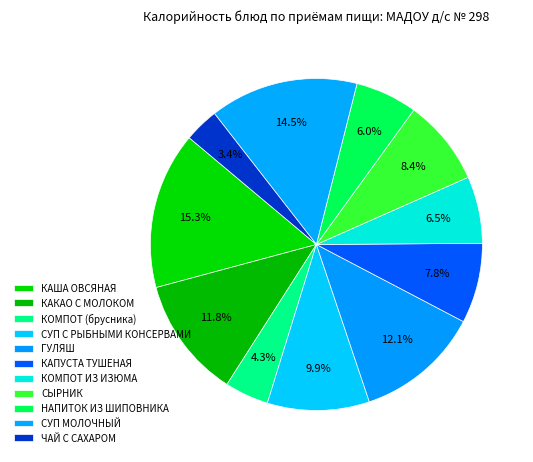

How many slices are in this pie chart?

11